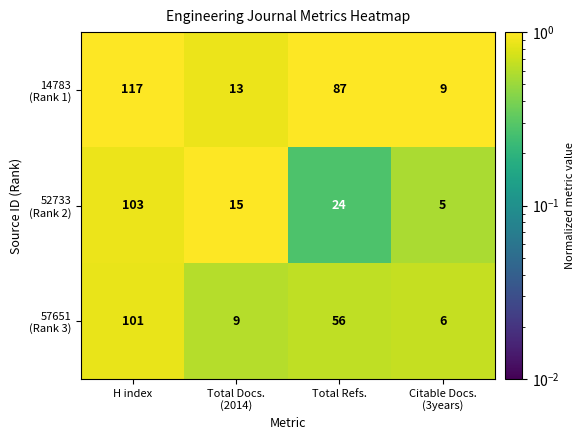

At which category is the sum across all series the highest?

H index